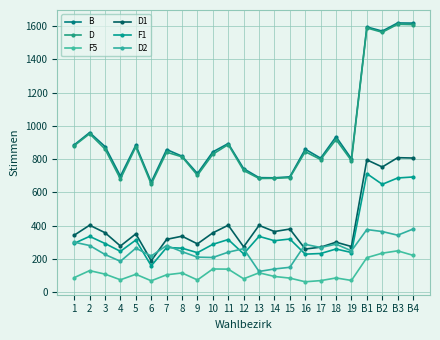

In D, how many points are higher than both neighbors (excluding endpoints)?

8